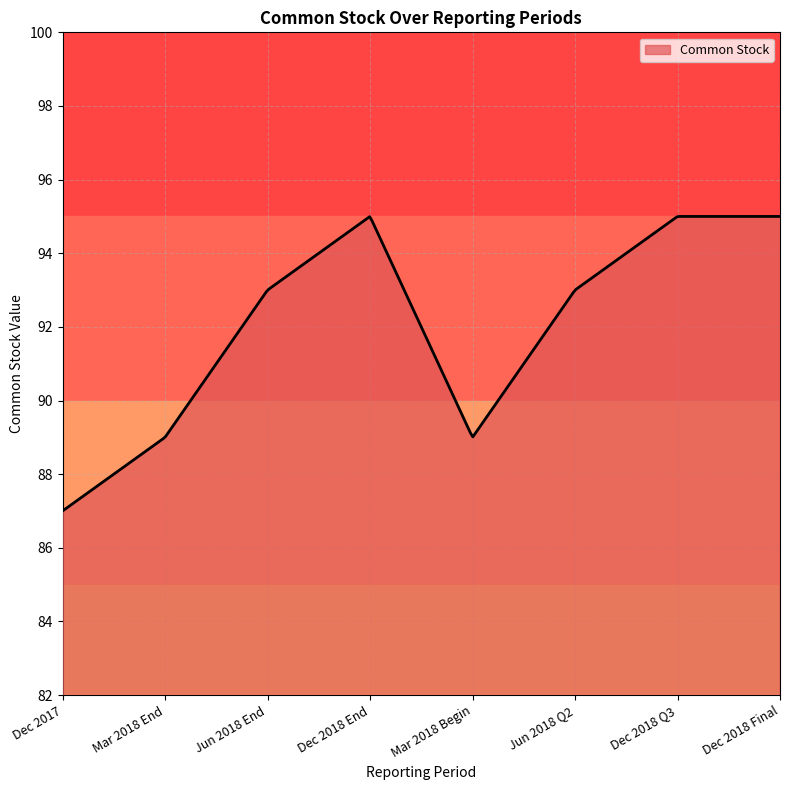

What is the smallest value displayed?

87.0